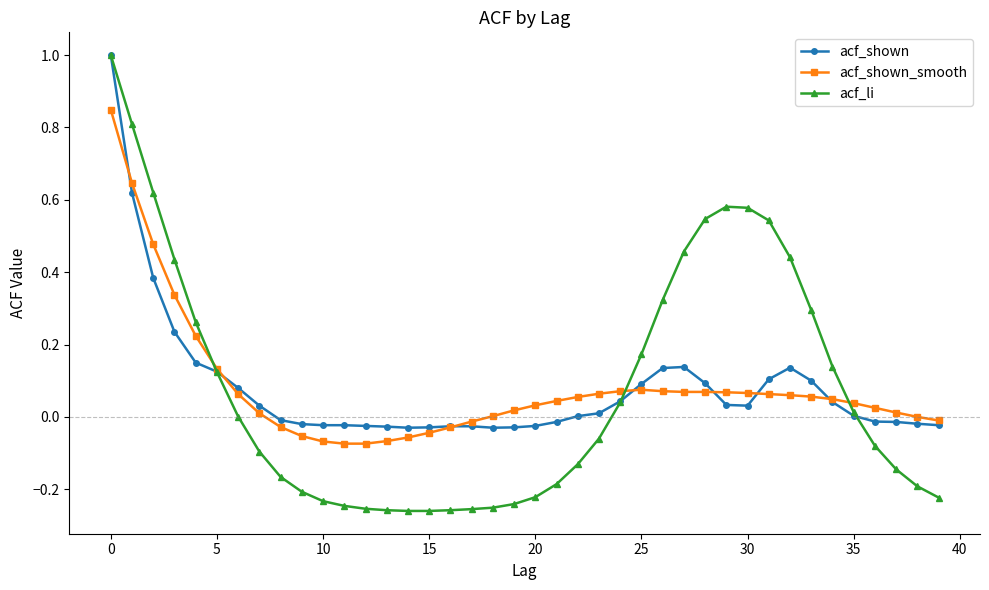

What are all the series names shown in the legend?

acf_shown, acf_shown_smooth, acf_li